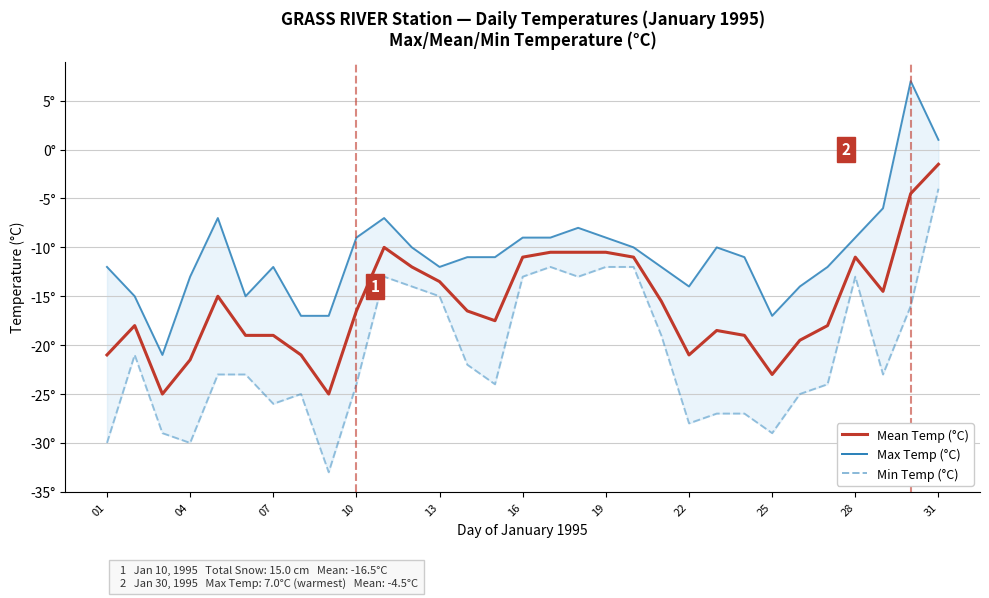

The value of Mean Temp (°C) at 10 is -4.5. True or false?

False